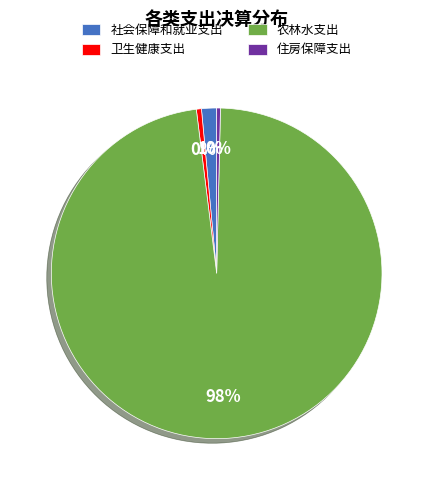

Which category has the biggest portion of the pie?

农林水支出